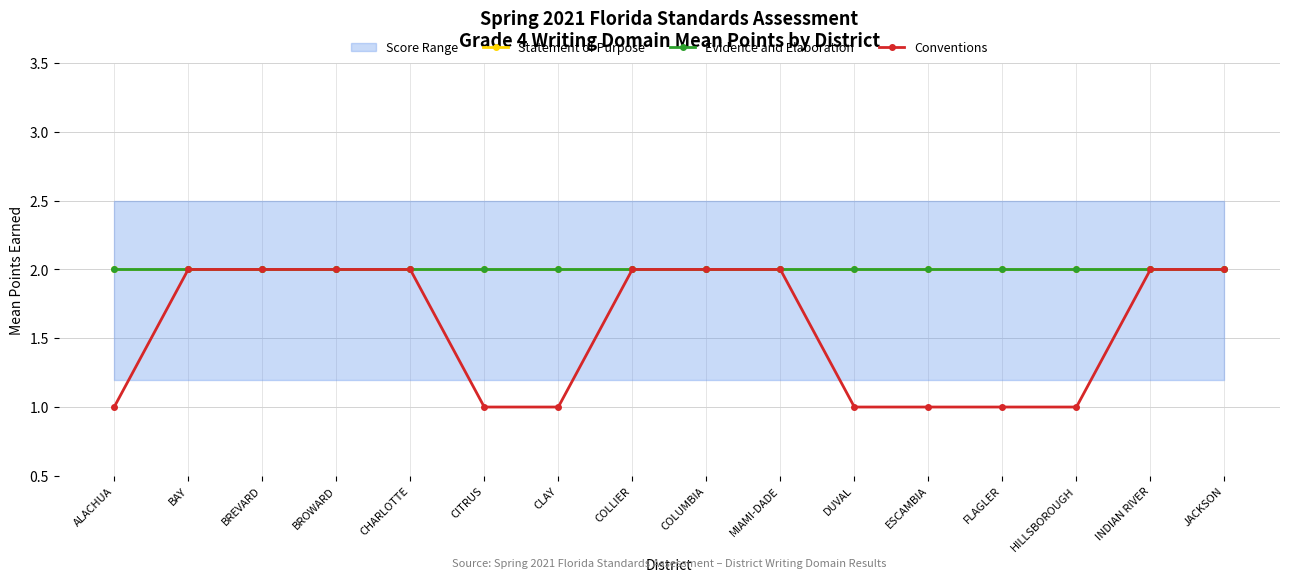

True or false: Statement of Purpose has more than 1 interior local peaks.

False